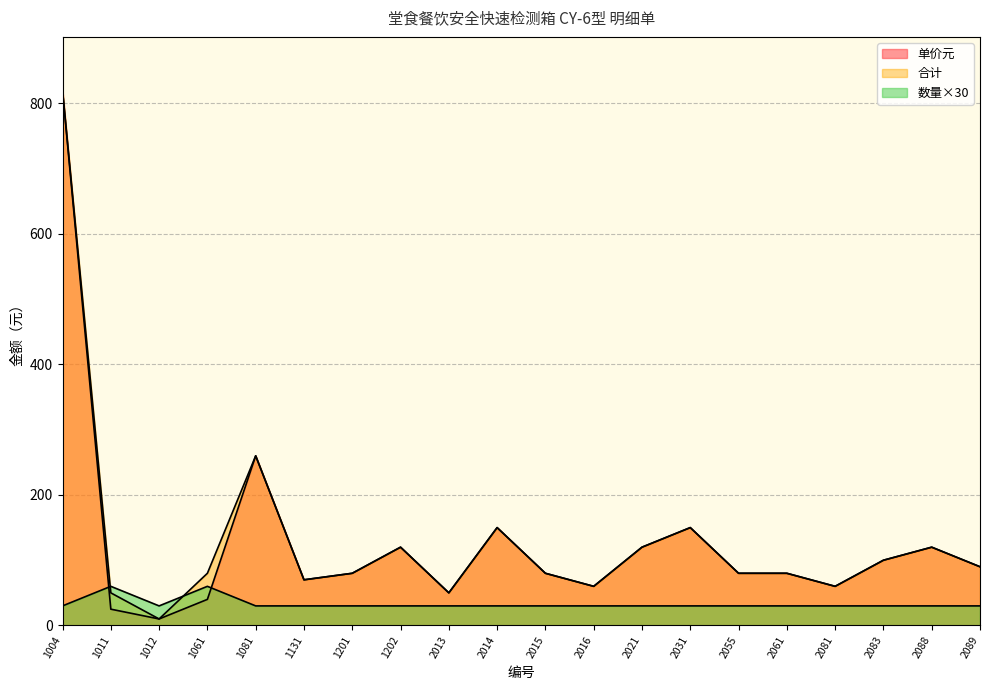

What is the value of the 数量 point at the 17th from the left?

30